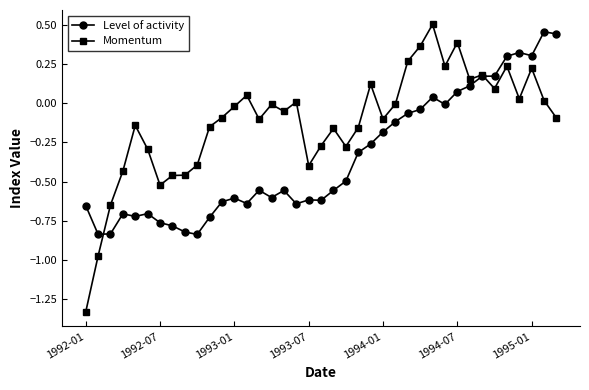

Which series has the largest total across all categories?

Momentum